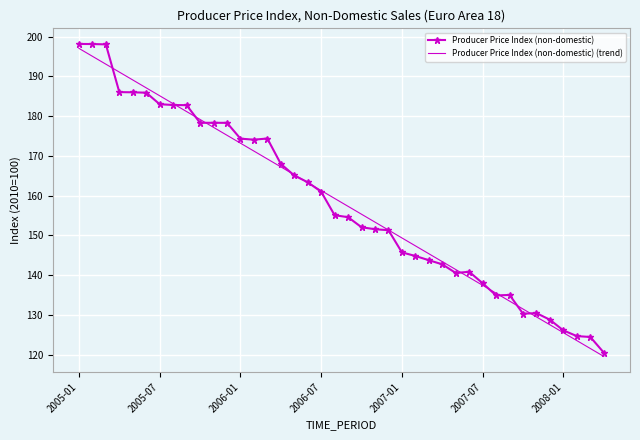

What is the lowest value of the Producer Price Index (non-domestic) series?

120.5